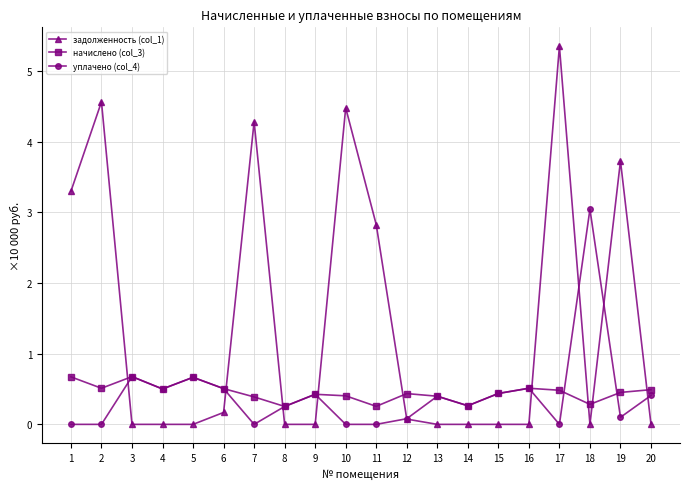

What are all the series names shown in the legend?

задолженность (col_1), начислено (col_3), уплачено (col_4)